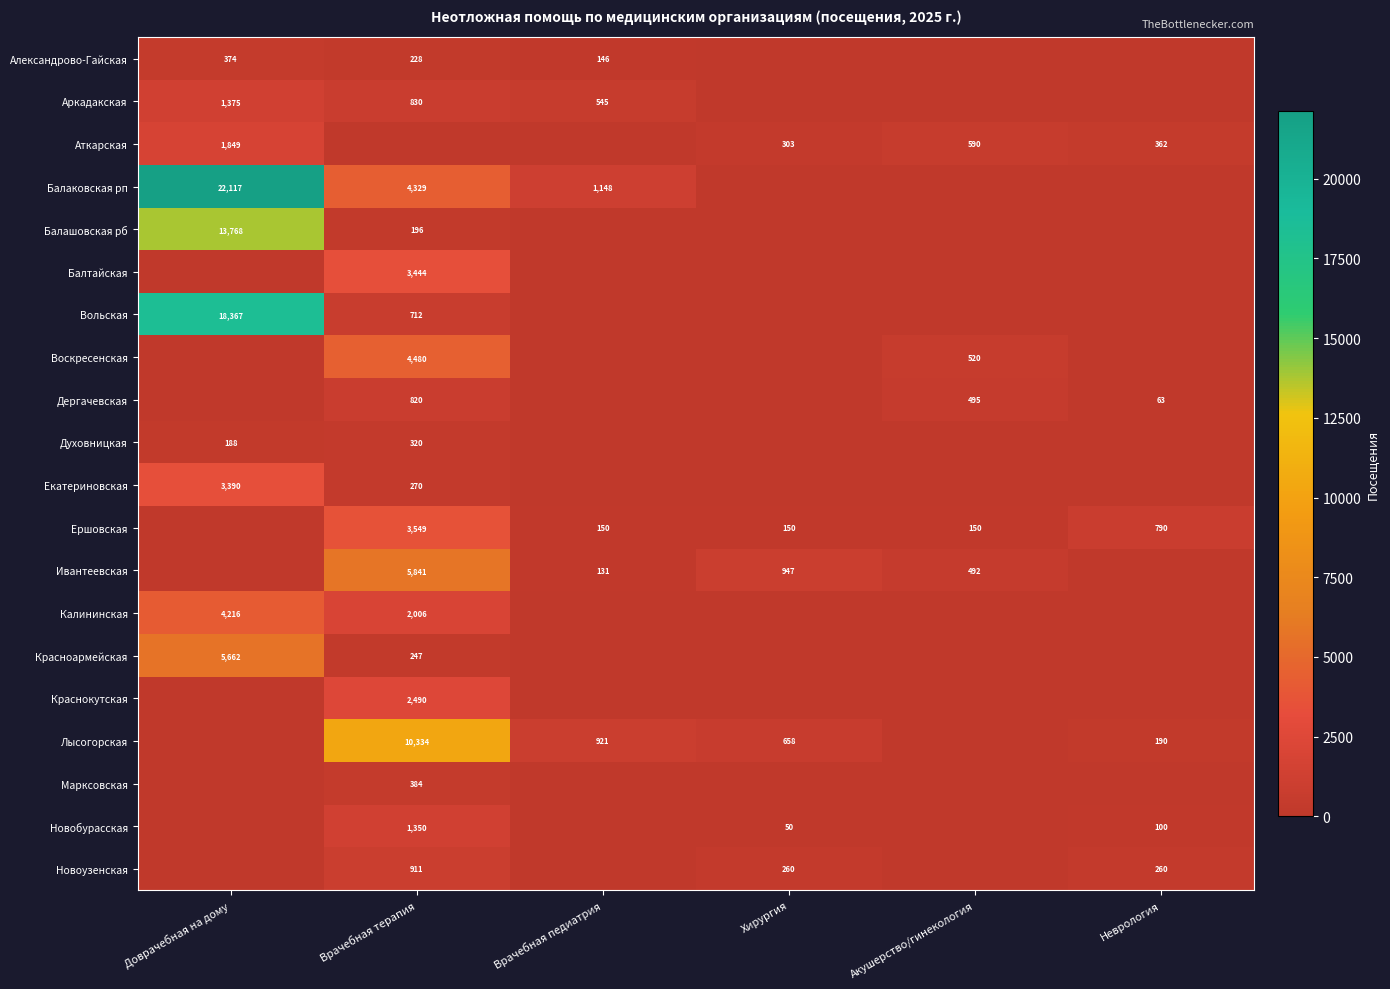

The value of Аткарская at Неврология is 362. True or false?

True